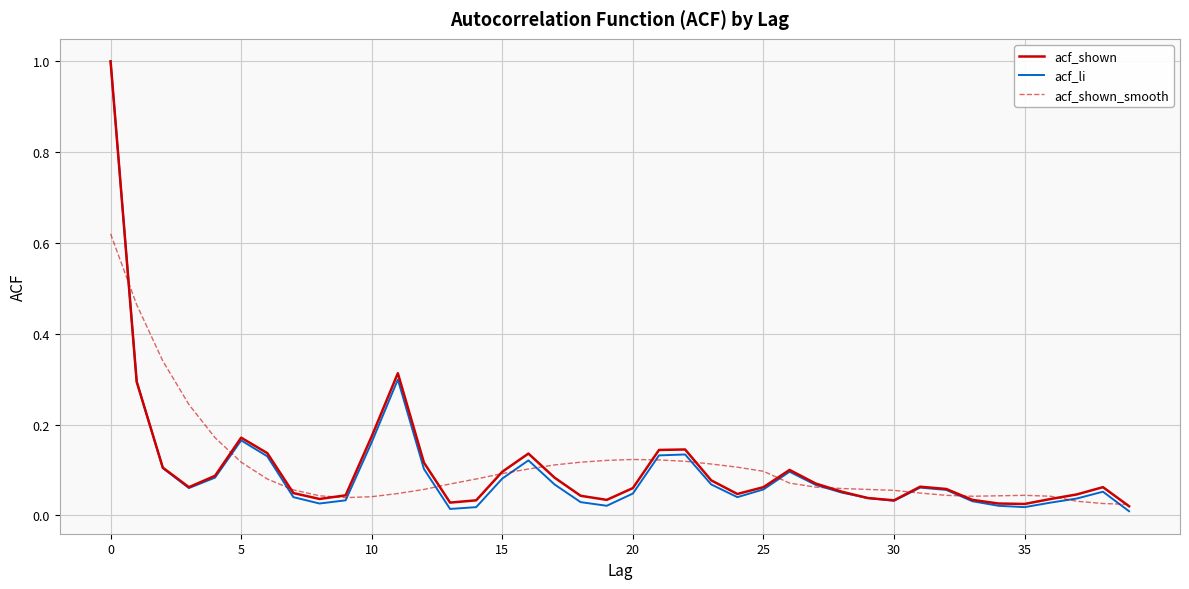

Which series has the largest range (max minus min)?

acf_li